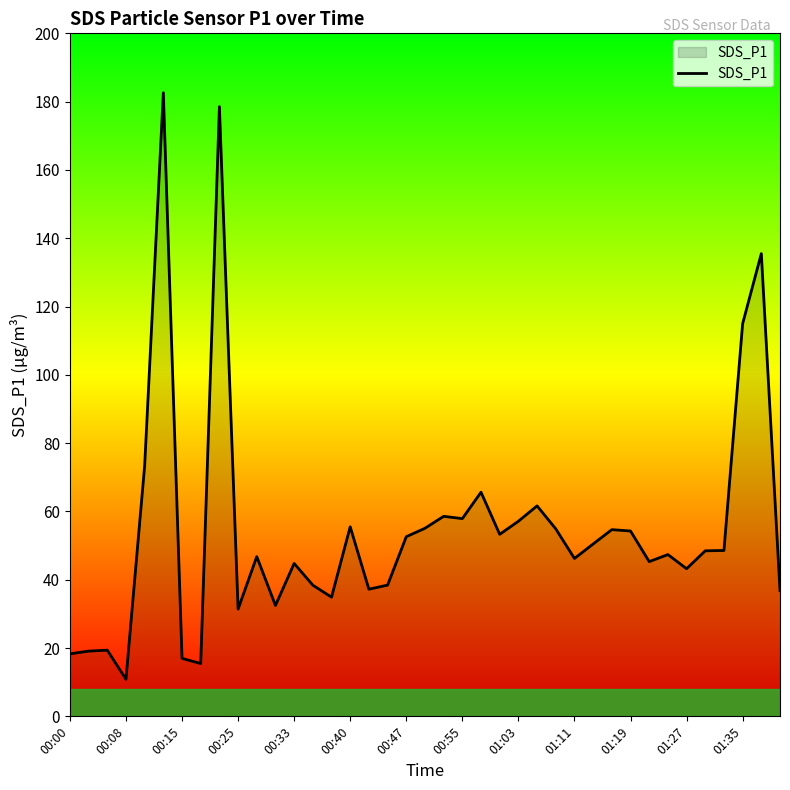

What is the difference between the maximum and minimum values?

171.7